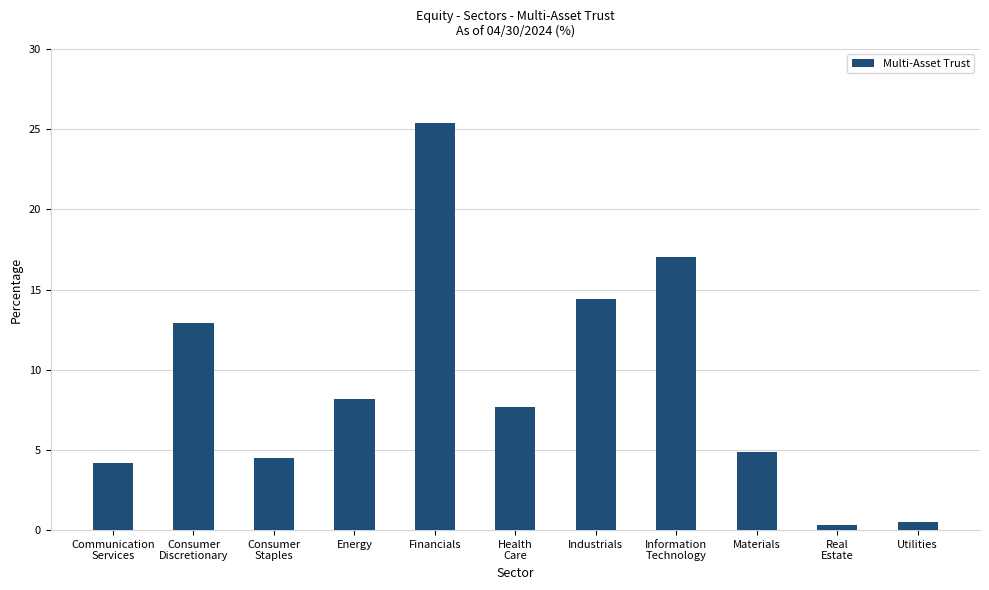

Between Energy and Real
Estate, which is larger?

Energy